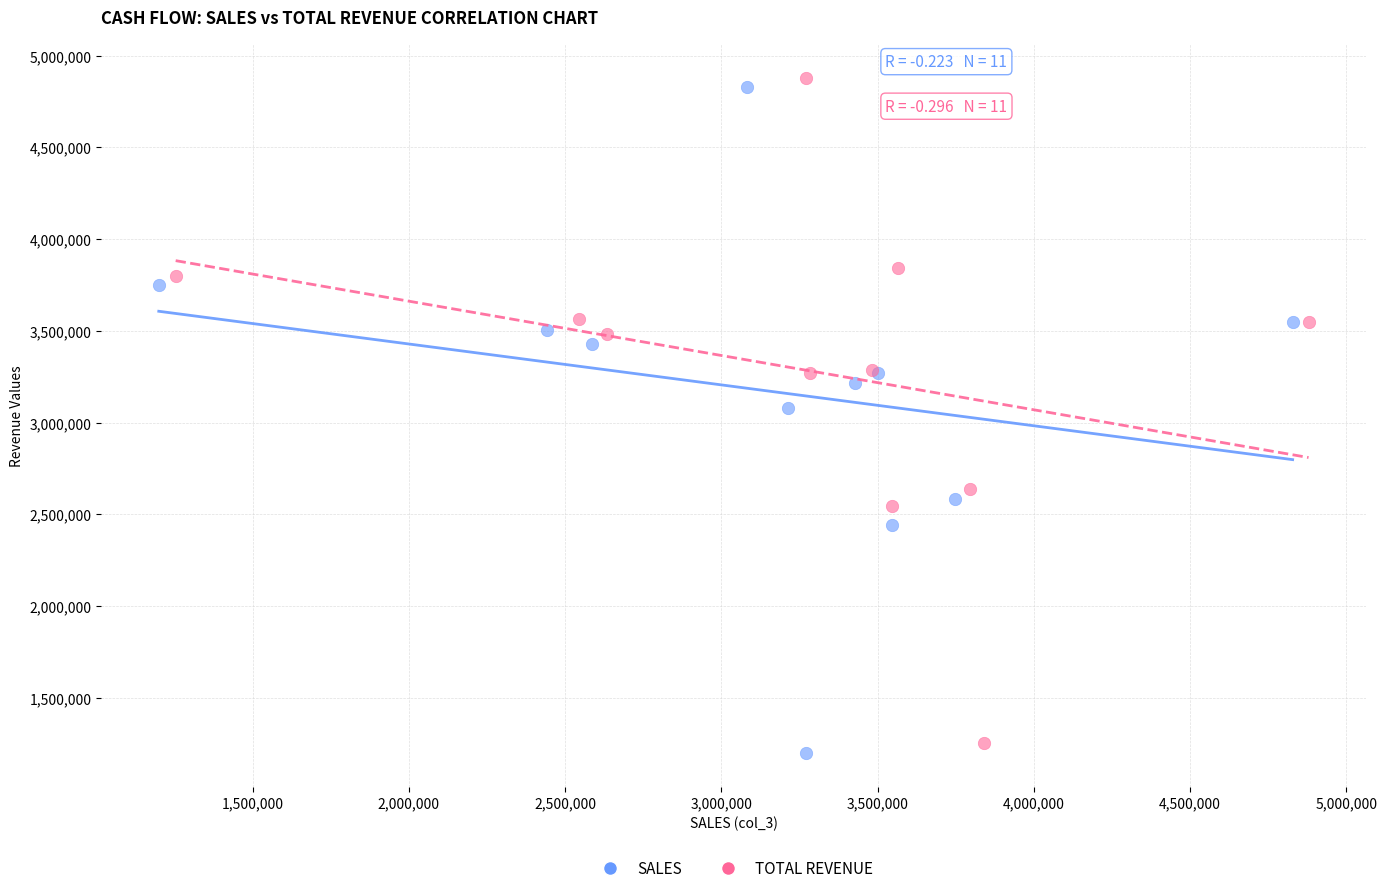

Which series has the widest spread of Y values?

SALES